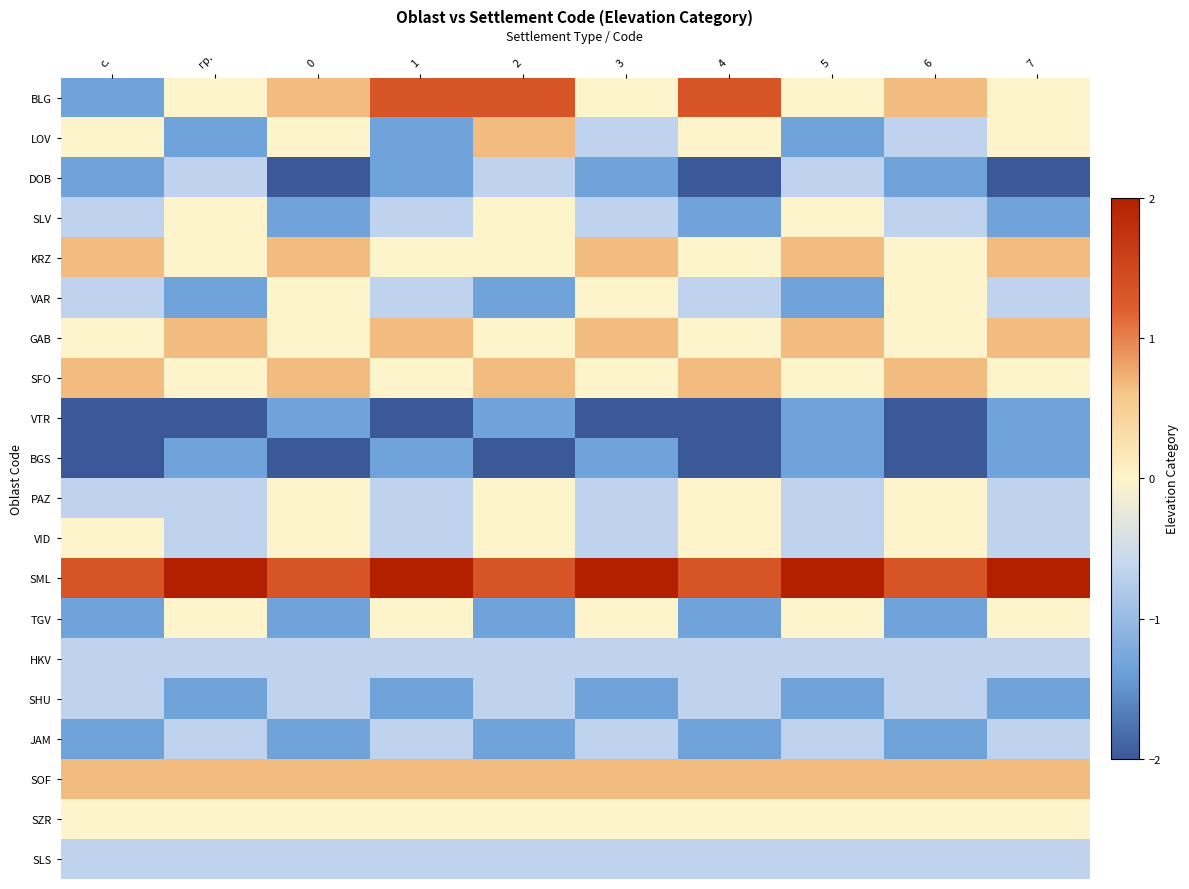

Reading left to right, transcribe all the data shown in this chart.

BLG: с.=-1.3	гр.=0.0	0=0.7	1=1.3	2=1.3	3=0.0	4=1.3	5=0.0	6=0.7	7=0.0
LOV: с.=0.0	гр.=-1.3	0=0.0	1=-1.3	2=0.7	3=-0.7	4=0.0	5=-1.3	6=-0.7	7=0.0
DOB: с.=-1.3	гр.=-0.7	0=-2.0	1=-1.3	2=-0.7	3=-1.3	4=-2.0	5=-0.7	6=-1.3	7=-2.0
SLV: с.=-0.7	гр.=0.0	0=-1.3	1=-0.7	2=0.0	3=-0.7	4=-1.3	5=0.0	6=-0.7	7=-1.3
KRZ: с.=0.7	гр.=0.0	0=0.7	1=0.0	2=0.0	3=0.7	4=0.0	5=0.7	6=0.0	7=0.7
VAR: с.=-0.7	гр.=-1.3	0=0.0	1=-0.7	2=-1.3	3=0.0	4=-0.7	5=-1.3	6=0.0	7=-0.7
GAB: с.=0.0	гр.=0.7	0=0.0	1=0.7	2=0.0	3=0.7	4=0.0	5=0.7	6=0.0	7=0.7
SFO: с.=0.7	гр.=0.0	0=0.7	1=0.0	2=0.7	3=0.0	4=0.7	5=0.0	6=0.7	7=0.0
VTR: с.=-2.0	гр.=-2.0	0=-1.3	1=-2.0	2=-1.3	3=-2.0	4=-2.0	5=-1.3	6=-2.0	7=-1.3
BGS: с.=-2.0	гр.=-1.3	0=-2.0	1=-1.3	2=-2.0	3=-1.3	4=-2.0	5=-1.3	6=-2.0	7=-1.3
PAZ: с.=-0.7	гр.=-0.7	0=0.0	1=-0.7	2=0.0	3=-0.7	4=0.0	5=-0.7	6=0.0	7=-0.7
VID: с.=0.0	гр.=-0.7	0=0.0	1=-0.7	2=0.0	3=-0.7	4=0.0	5=-0.7	6=0.0	7=-0.7
SML: с.=1.3	гр.=2.0	0=1.3	1=2.0	2=1.3	3=2.0	4=1.3	5=2.0	6=1.3	7=2.0
TGV: с.=-1.3	гр.=0.0	0=-1.3	1=0.0	2=-1.3	3=0.0	4=-1.3	5=0.0	6=-1.3	7=0.0
HKV: с.=-0.7	гр.=-0.7	0=-0.7	1=-0.7	2=-0.7	3=-0.7	4=-0.7	5=-0.7	6=-0.7	7=-0.7
SHU: с.=-0.7	гр.=-1.3	0=-0.7	1=-1.3	2=-0.7	3=-1.3	4=-0.7	5=-1.3	6=-0.7	7=-1.3
JAM: с.=-1.3	гр.=-0.7	0=-1.3	1=-0.7	2=-1.3	3=-0.7	4=-1.3	5=-0.7	6=-1.3	7=-0.7
SOF: с.=0.7	гр.=0.7	0=0.7	1=0.7	2=0.7	3=0.7	4=0.7	5=0.7	6=0.7	7=0.7
SZR: с.=0.0	гр.=0.0	0=0.0	1=0.0	2=0.0	3=0.0	4=0.0	5=0.0	6=0.0	7=0.0
SLS: с.=-0.7	гр.=-0.7	0=-0.7	1=-0.7	2=-0.7	3=-0.7	4=-0.7	5=-0.7	6=-0.7	7=-0.7